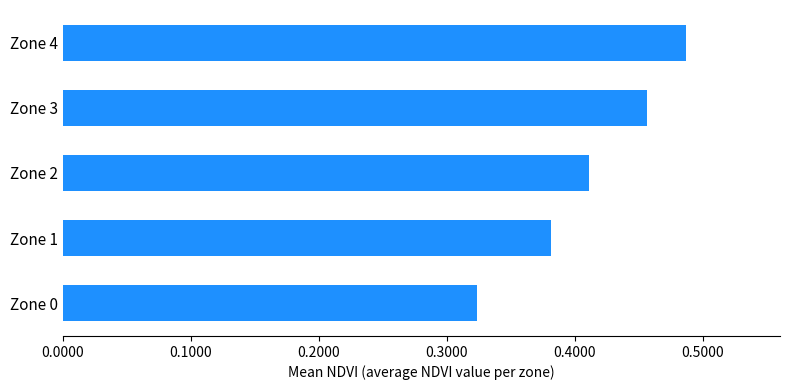

Count the values in the range 0 to 1.

5